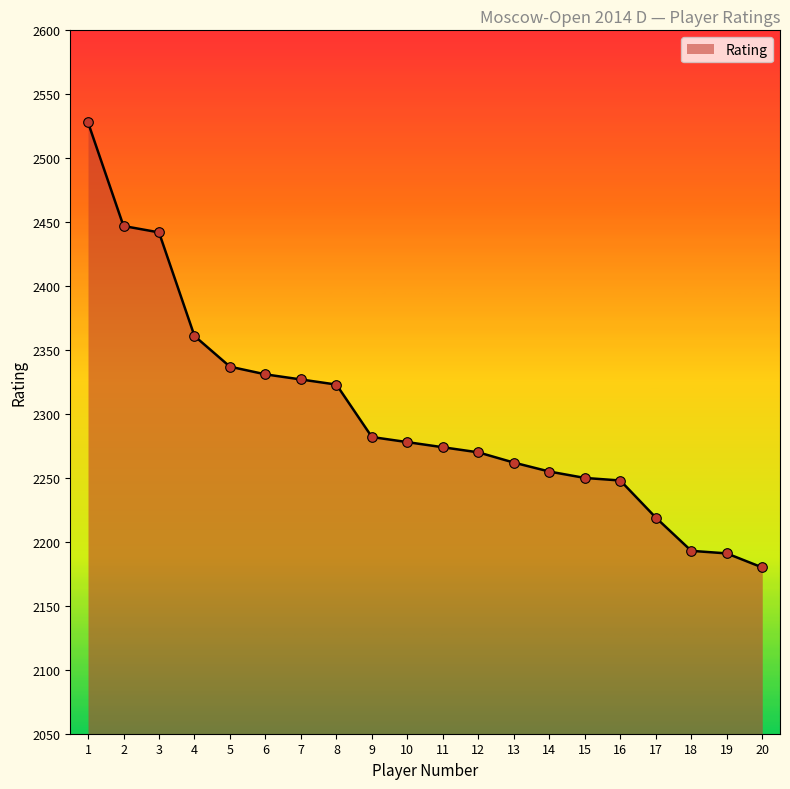

What is the change in value from 6 to 10?

-53